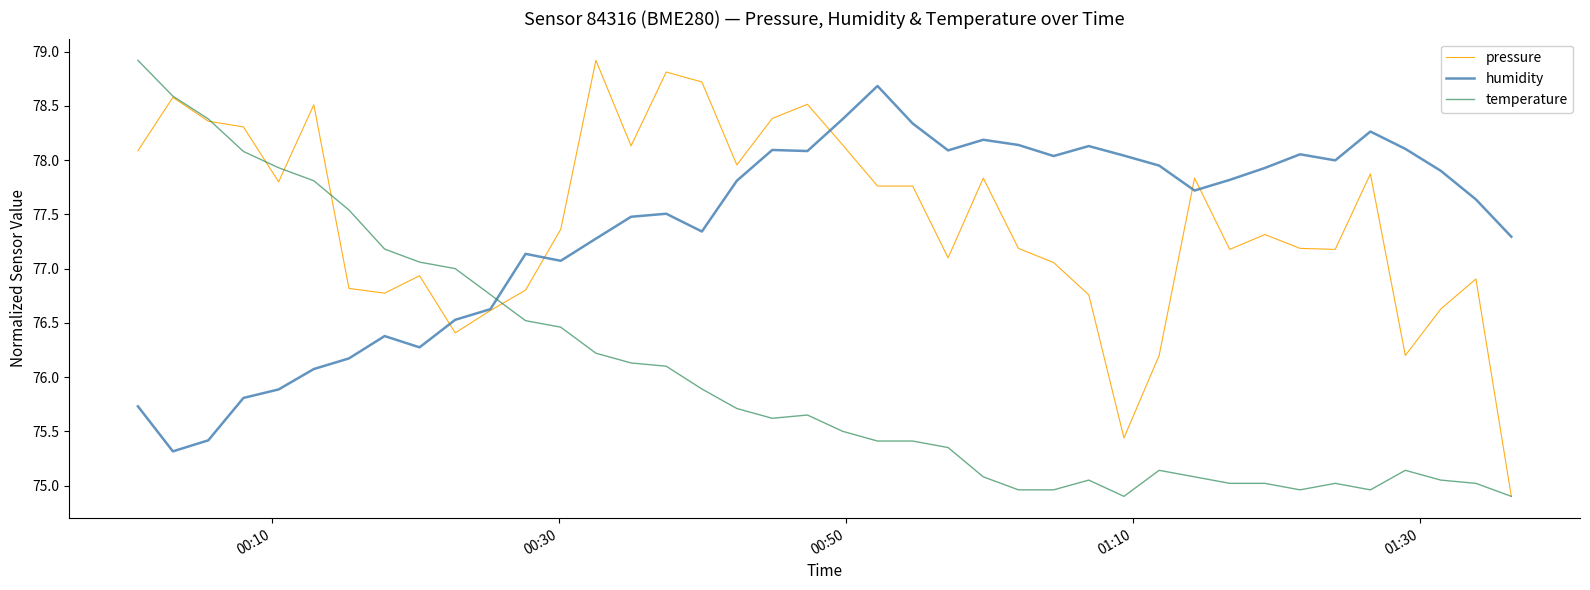

How many lines are shown in the chart?

3